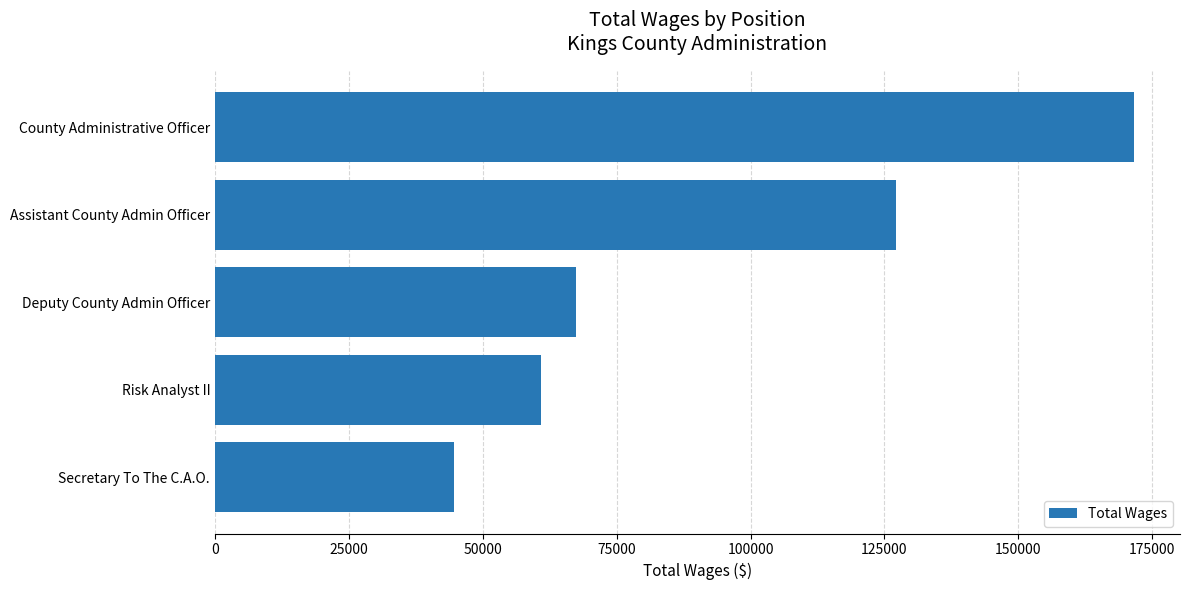

What is the change in value from Deputy County Admin Officer to Secretary To The C.A.O.?

-22898